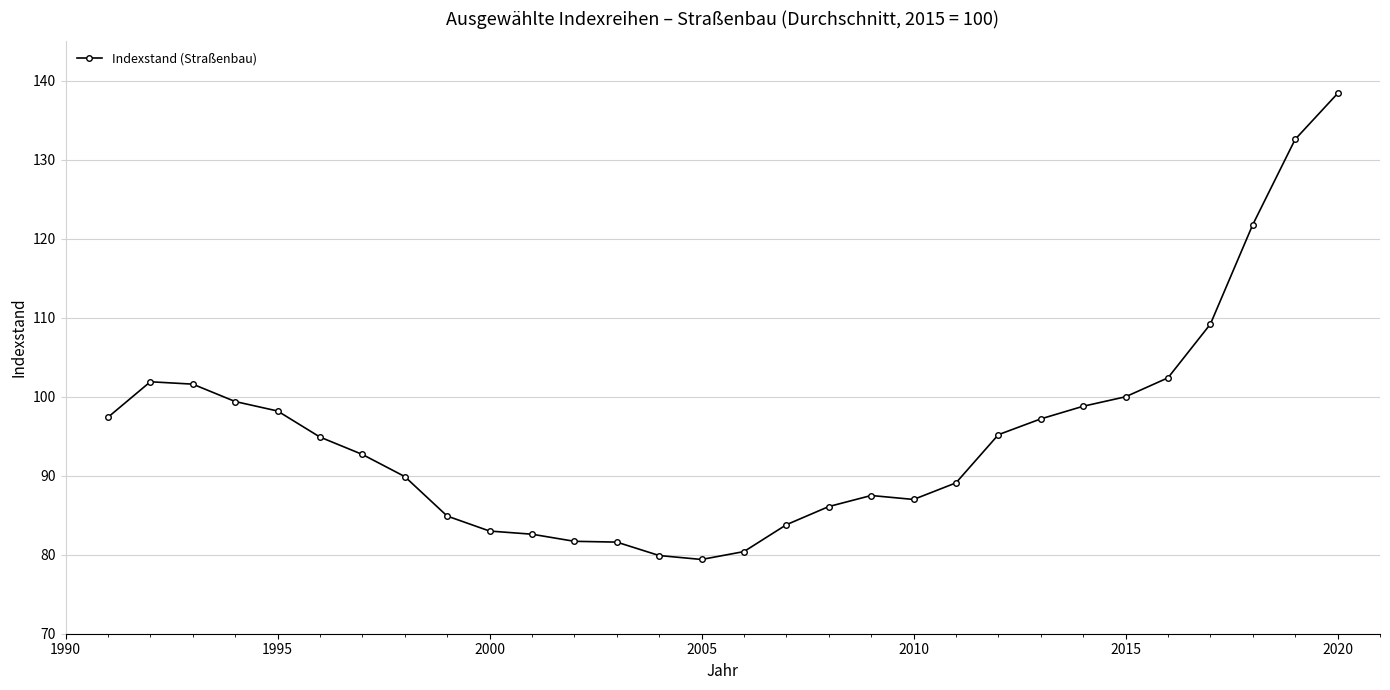

How many data points are less than 94?

15